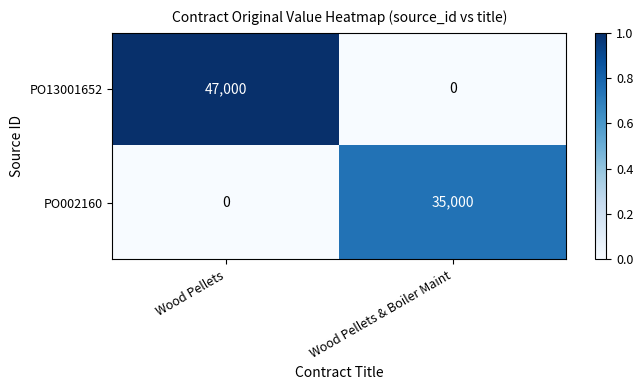

What is the greatest value displayed?

47000